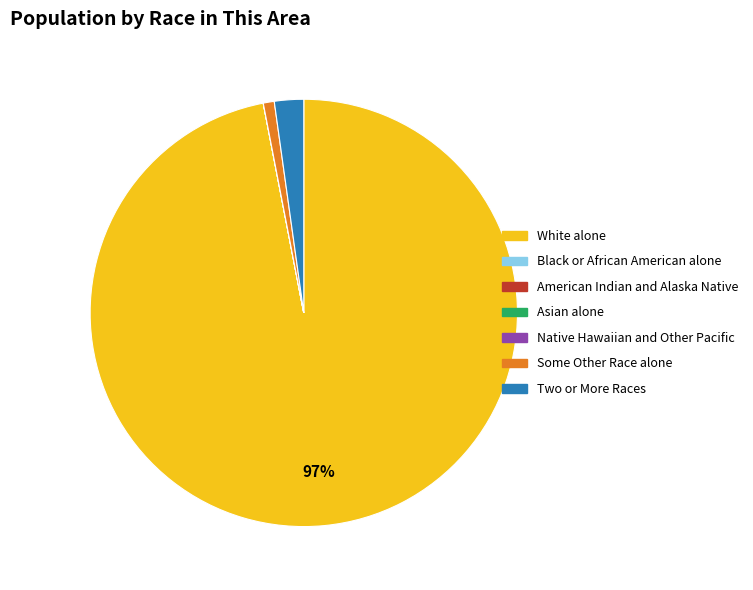

Which category has the biggest portion of the pie?

White alone